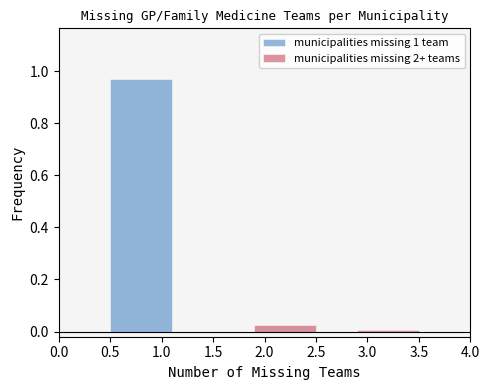

In the municipalities missing 1 team series, which range on the x-axis has the tallest bar?

0.5 to 1.5